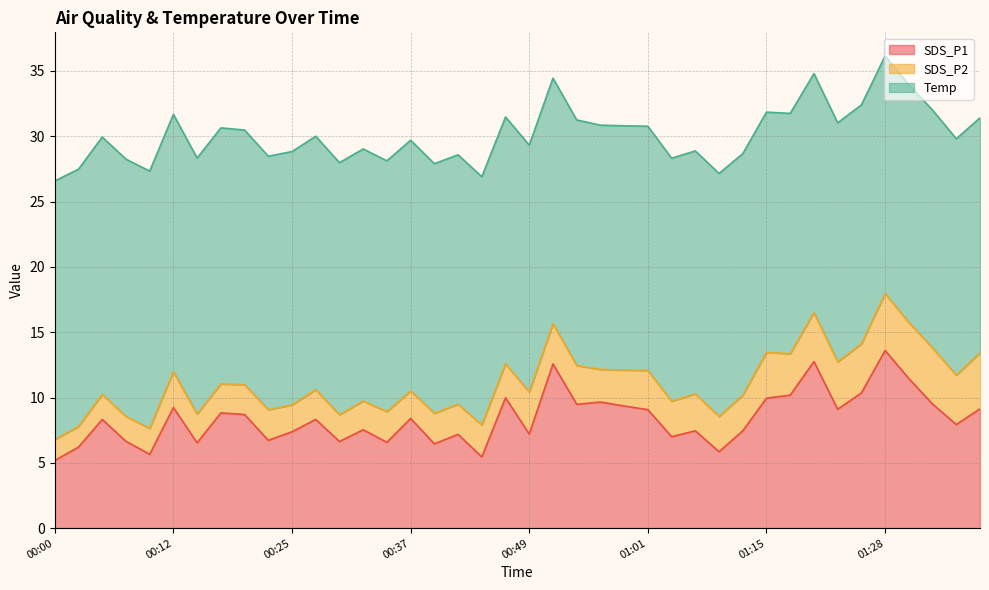

List the series in order of their peak value, lowest first.

SDS_P2, SDS_P1, Temp